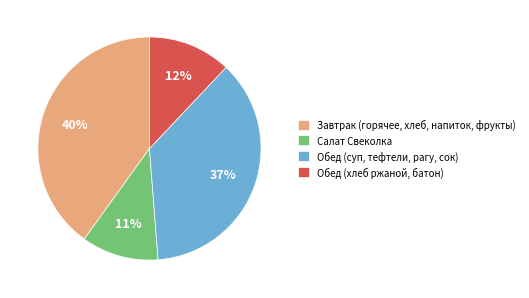

Is Обед (суп, тефтели, рагу, сок) the majority of the pie?

No